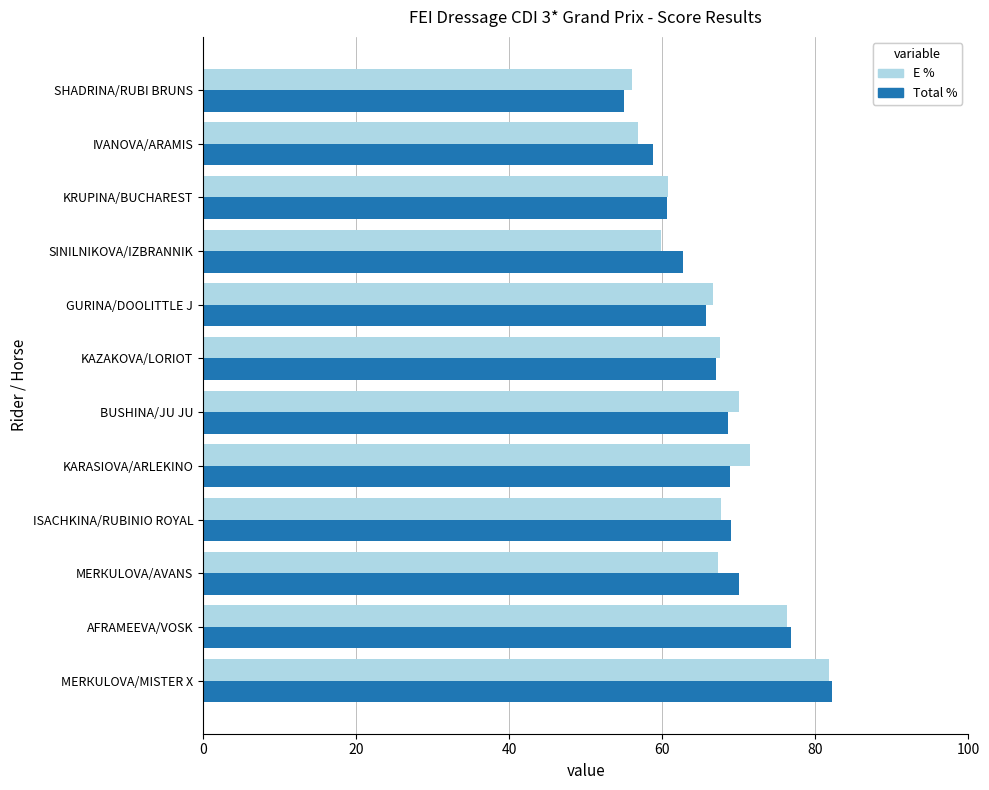

What is the spread (max minus min) of values at GURINA/DOOLITTLE J?

0.9